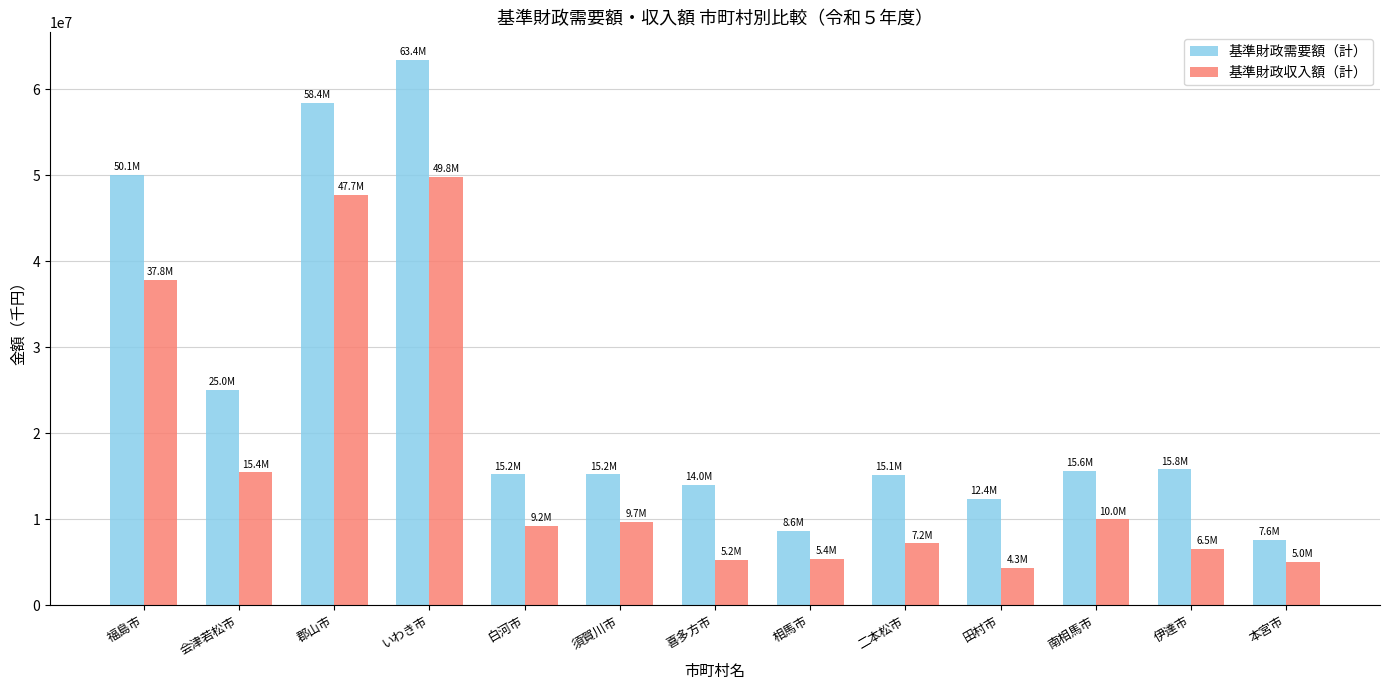

True or false: 基準財政収入額（計） has a value of 7190141 at 二本松市.

True